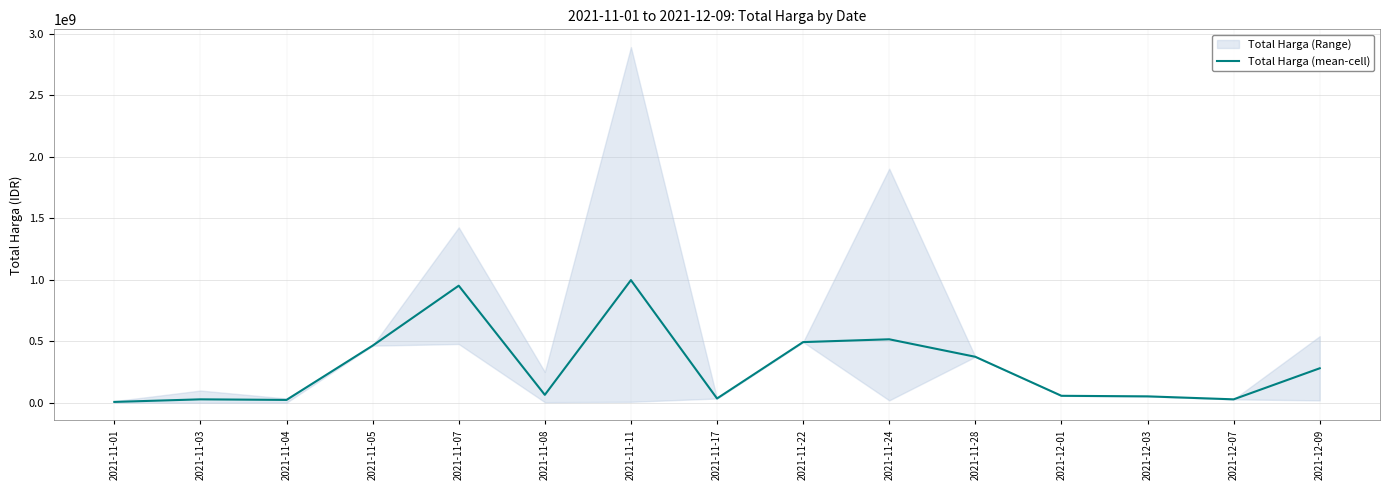

The chart shows a value of 515764733 at 2021-11-24. True or false?

True